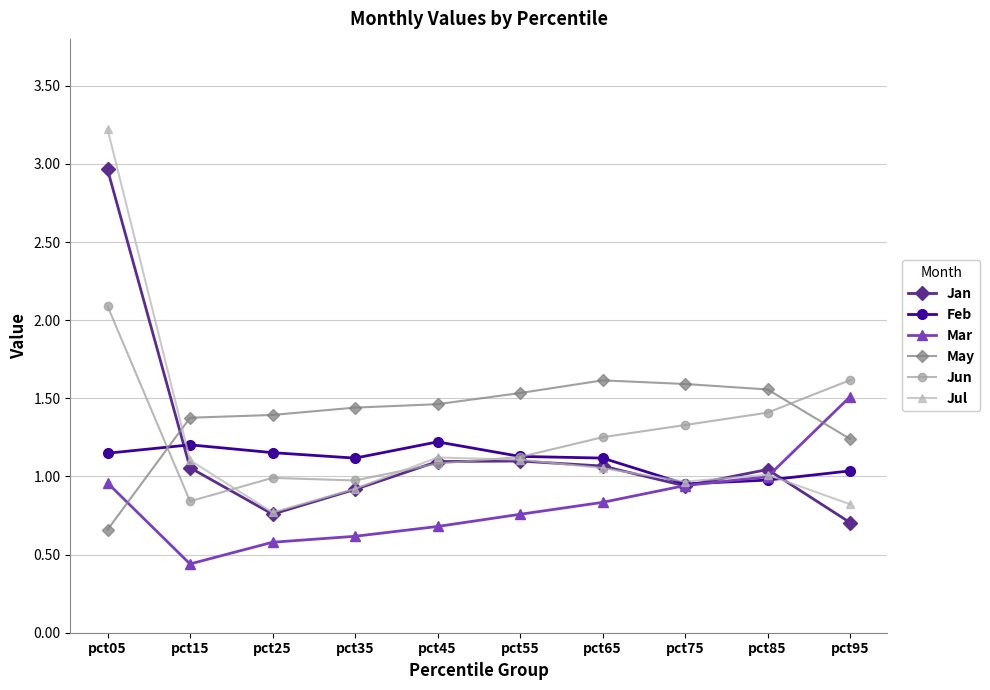

Is this an area chart (filled region under the line)?

No